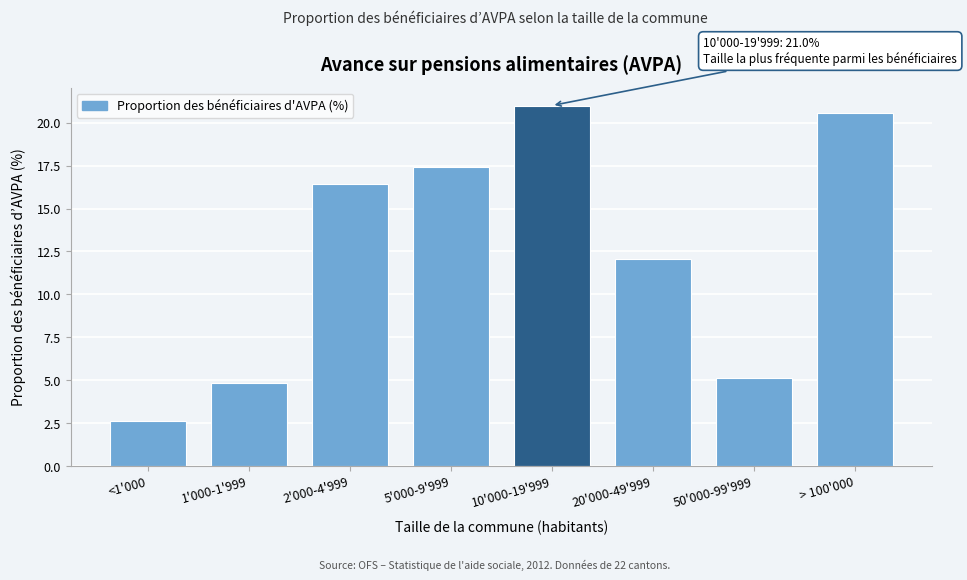

Reading left to right, transcribe all the data shown in this chart.

<1'000=2.6	1'000-1'999=4.8	2'000-4'999=16.4	5'000-9'999=17.4	10'000-19'999=21.0	20'000-49'999=12.0	50'000-99'999=5.1	> 100'000=20.6